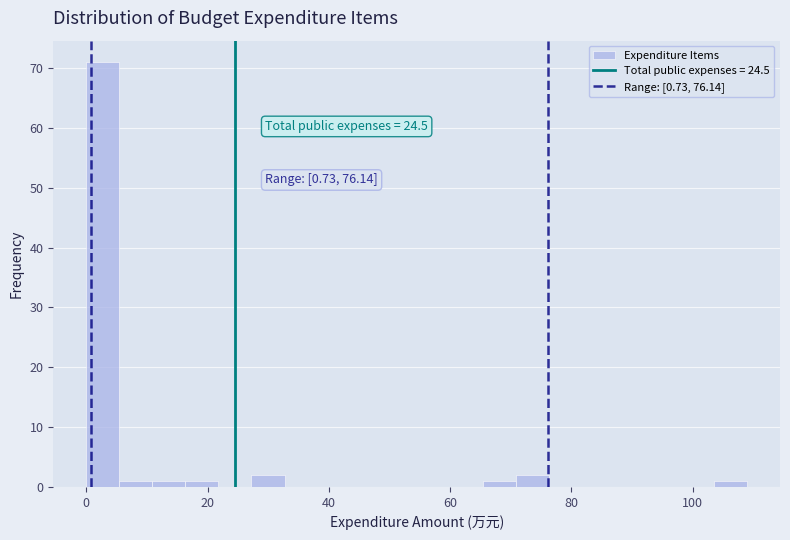

Around what value on the x-axis is the tallest bar? Give the approximate position of its centre, as read against the axis.

2